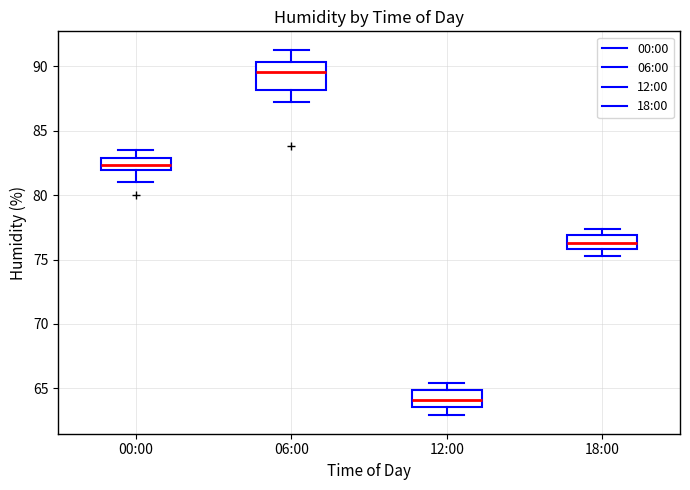

Reading left to right, transcribe this box plot: for each box, give where its median line is, the range the box spans, and where its two whiskers end, as read against the y-axis. The values are not printed on the chart, so give them approximately, as read against the axis.

00:00: median 82.5, box 82.0 to 83.0, whiskers 81.0 to 83.5
06:00: median 89.5, box 88.0 to 90.5, whiskers 87.0 to 91.5
12:00: median 64.0, box 63.5 to 65.0, whiskers 63.0 to 65.5
18:00: median 76.5, box 76.0 to 77.0, whiskers 75.5 to 77.5